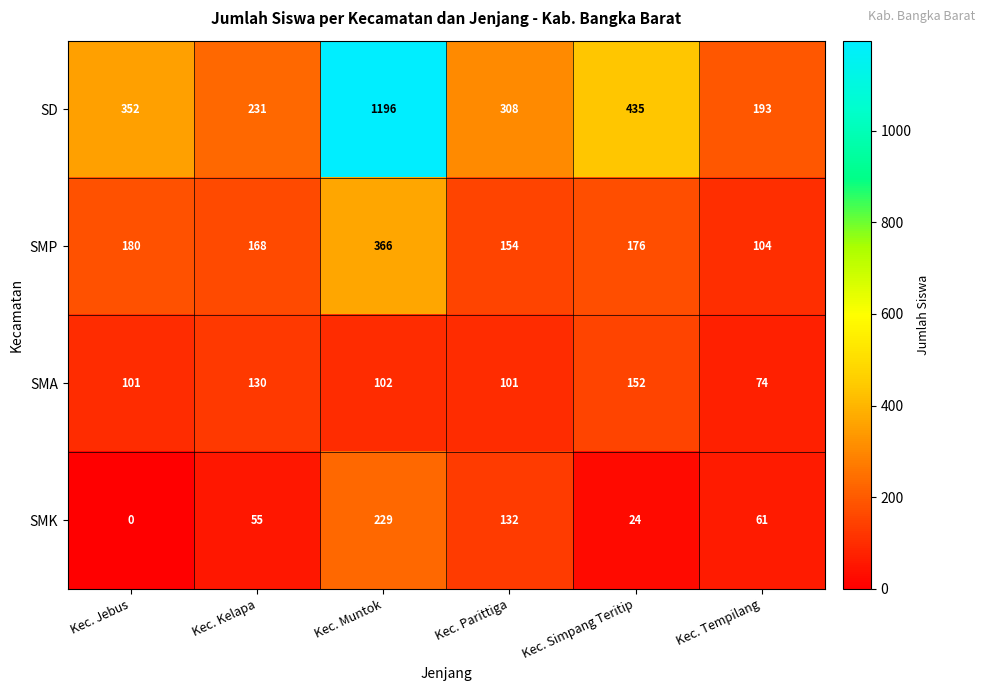

What is the difference between the highest and lowest values at Kec. Parittiga?

207